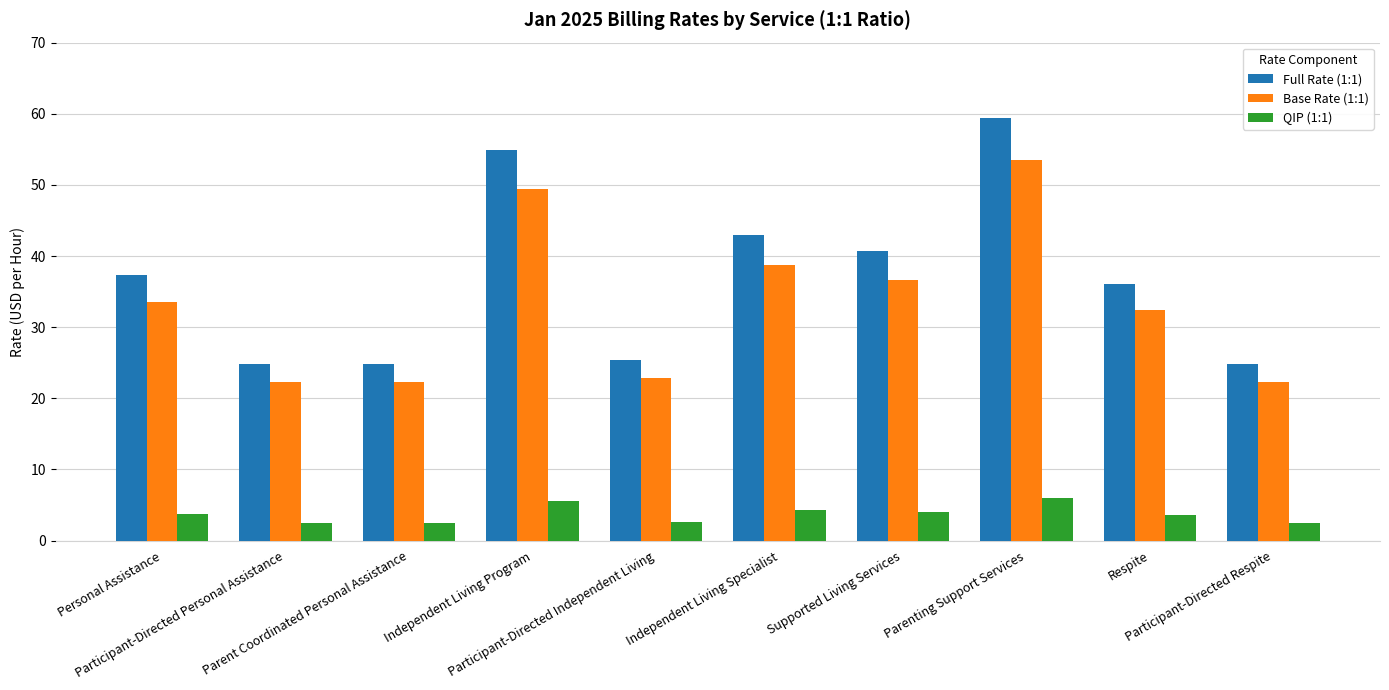

What is the minimum value shown in the chart?

2.5